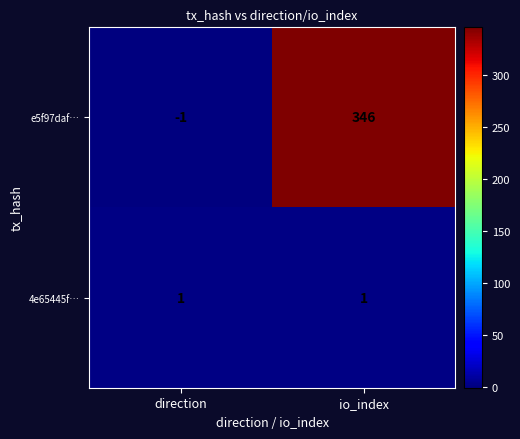

What is the total value across all series at io_index?

347